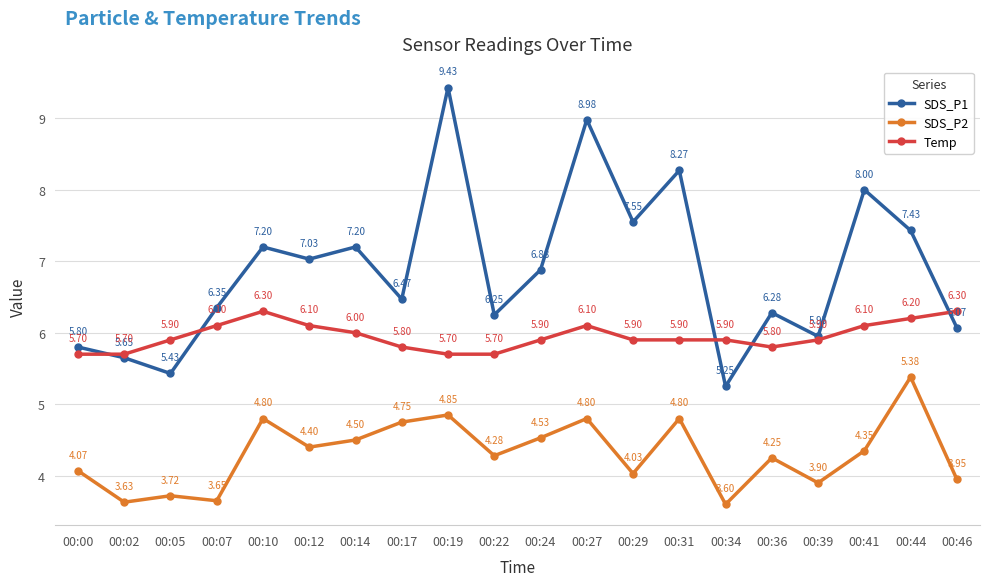

True or false: Temp has more than 1 interior local peaks.

True